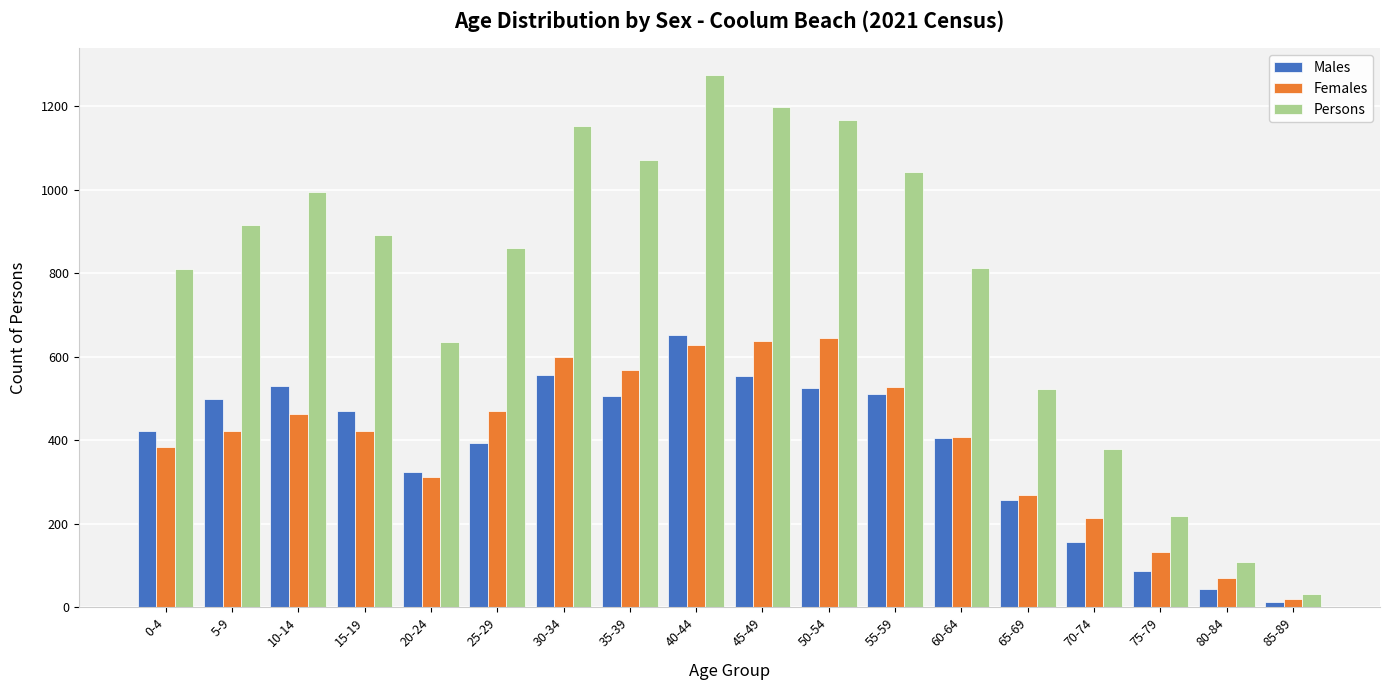

At how many categories does at least one series exceed 642?

12